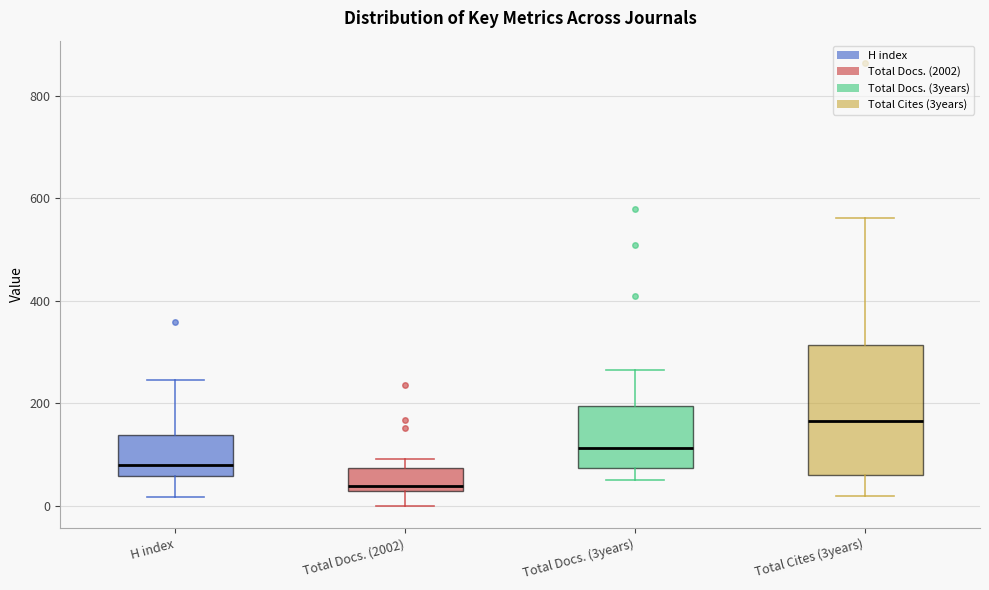

Which box's median line is the lowest?

Total Docs. (2002)